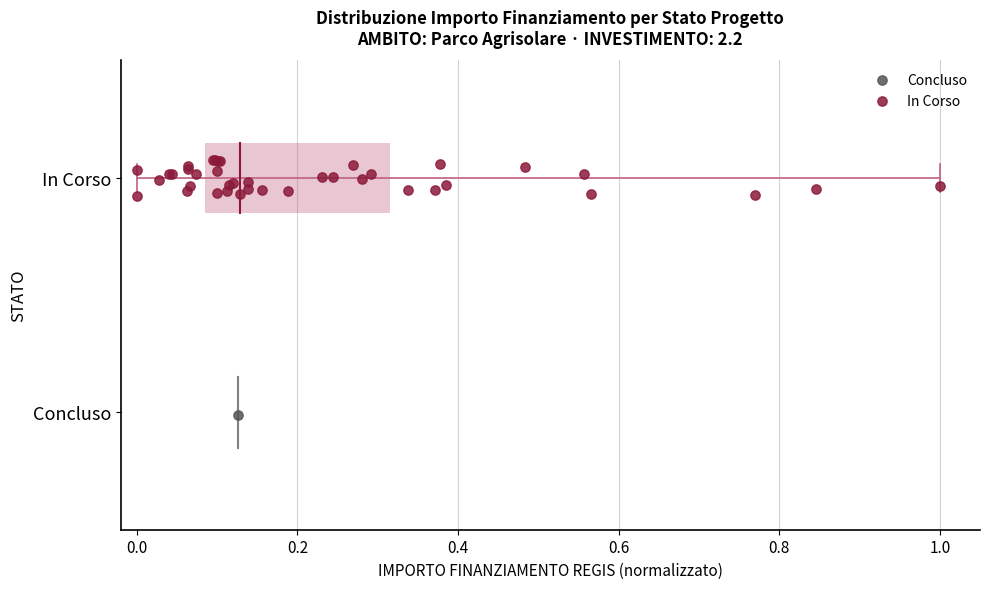

What are all the series names shown in the legend?

Concluso, In Corso